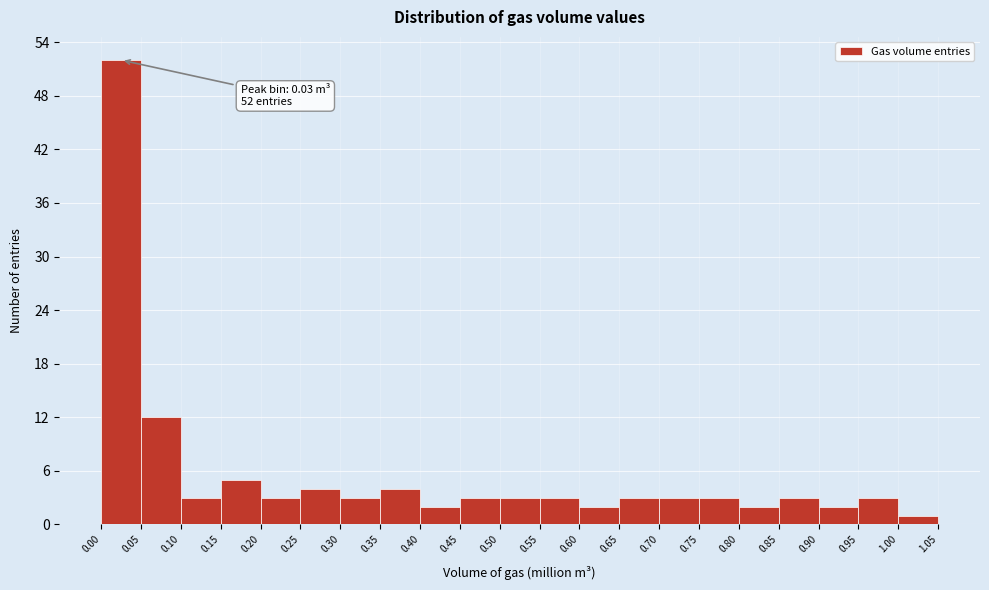

Which range on the x-axis has the tallest bar?

0.00 to 0.05